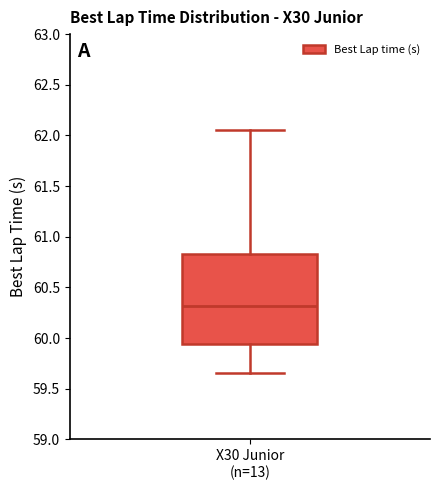

Transcribe this box plot: give where the median line is, the range the box spans, and where the two whiskers end, as read against the y-axis. The values are not printed on the chart, so give them approximately, as read against the axis.

median 60.30, box 59.95 to 60.85, whiskers 59.65 to 62.05